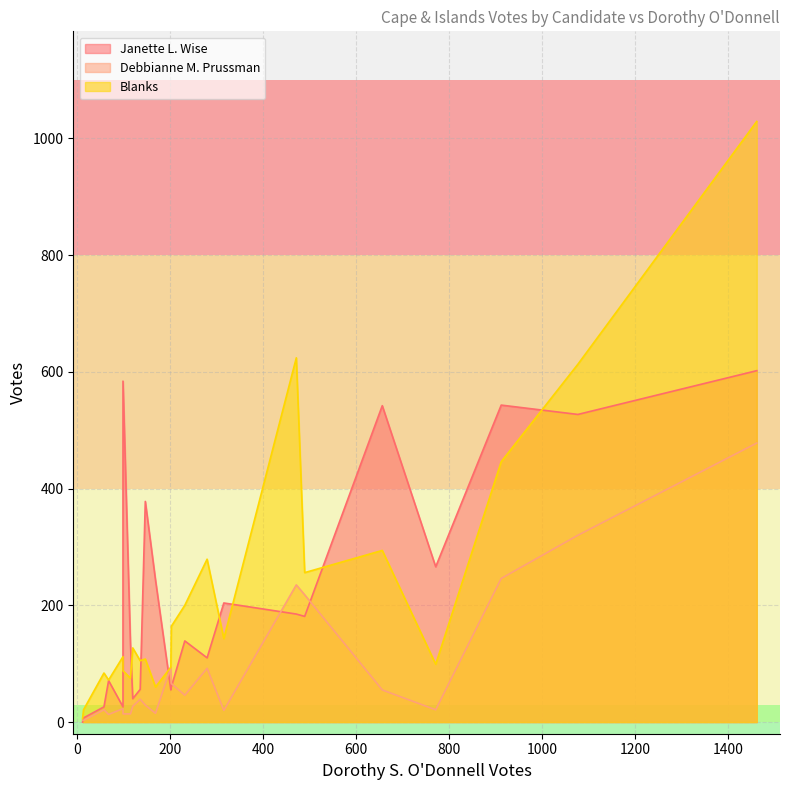

What is the maximum value shown in the chart?

1029